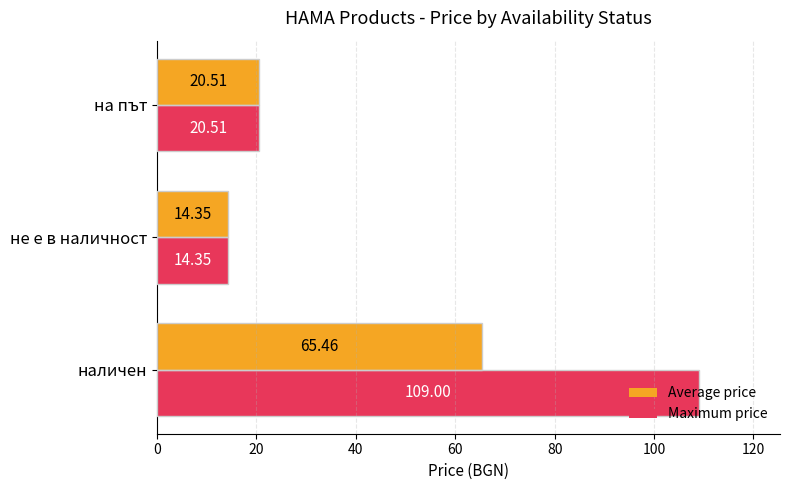

Rank the series by their maximum value, from lowest to highest.

Average price, Maximum price